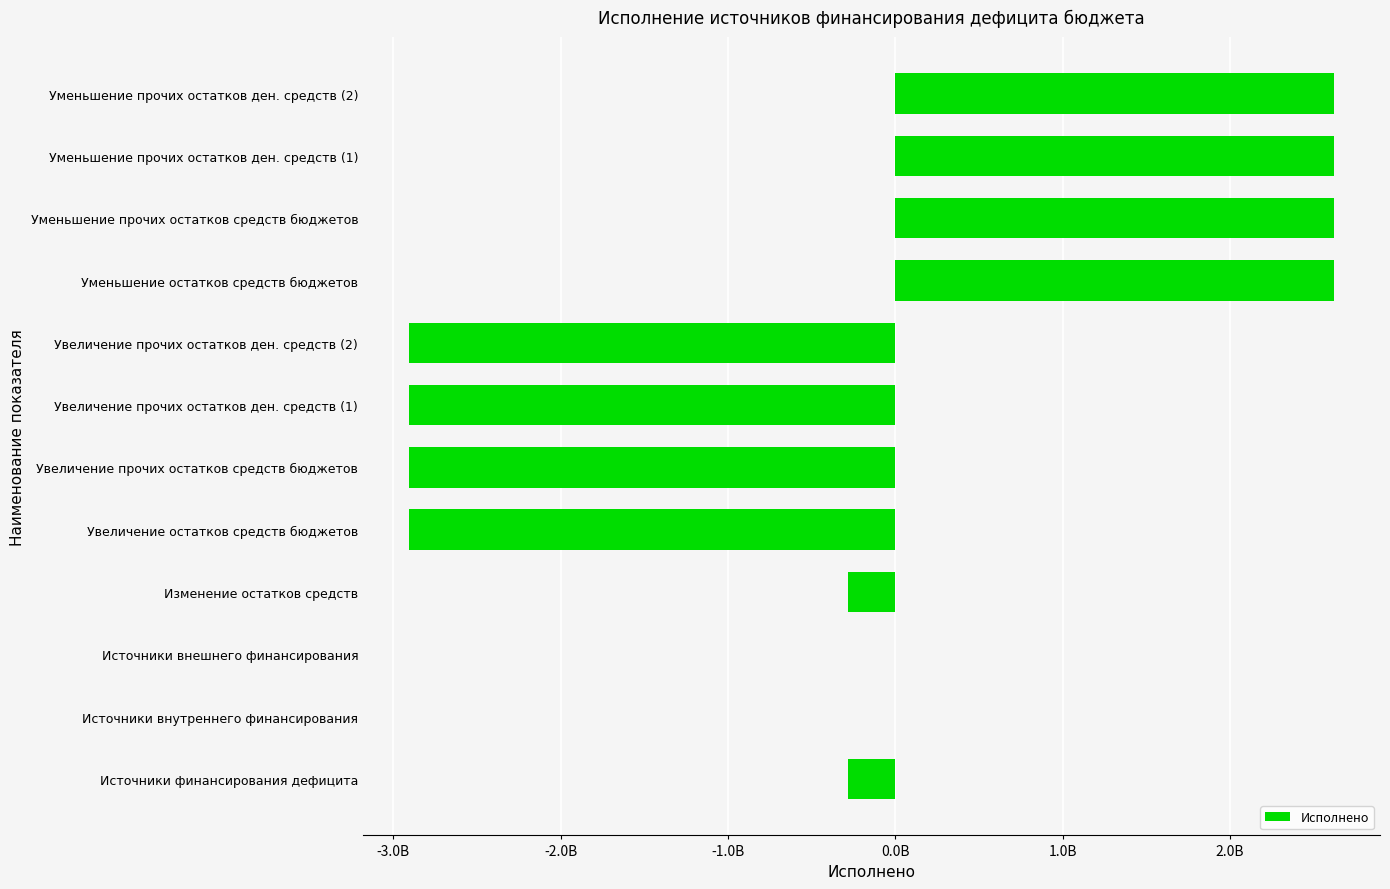

How many bars are there in total?

12